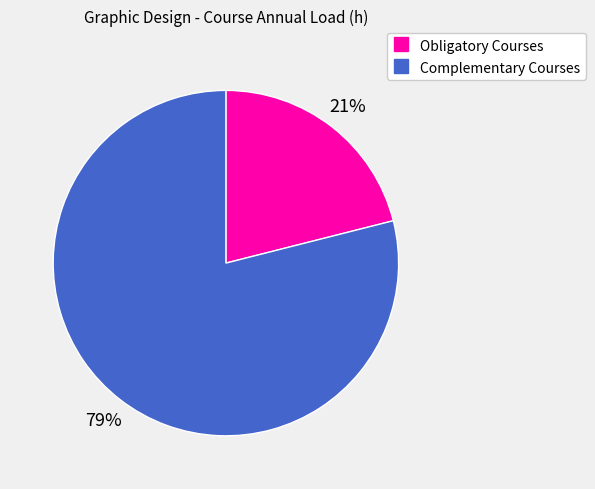

Is there a majority slice in this chart?

Yes